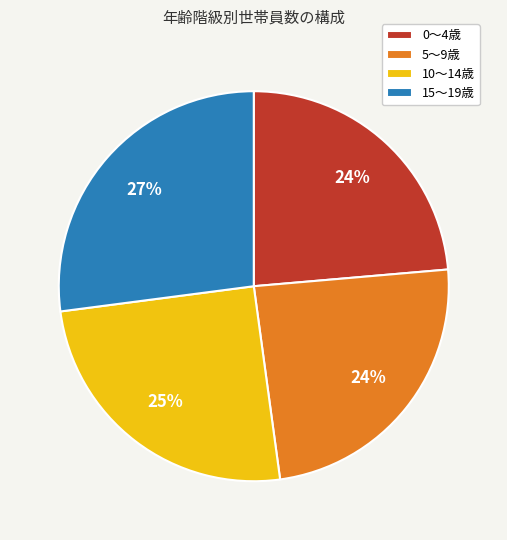

To the nearest percent, what portion does 10〜14歳 represent?

25%